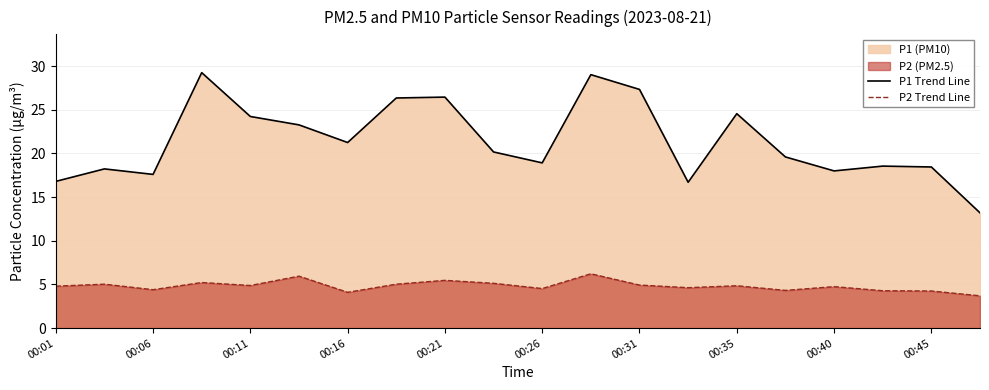

What is the value of the P2 Trend Line point at the 16th from the left?

4.3